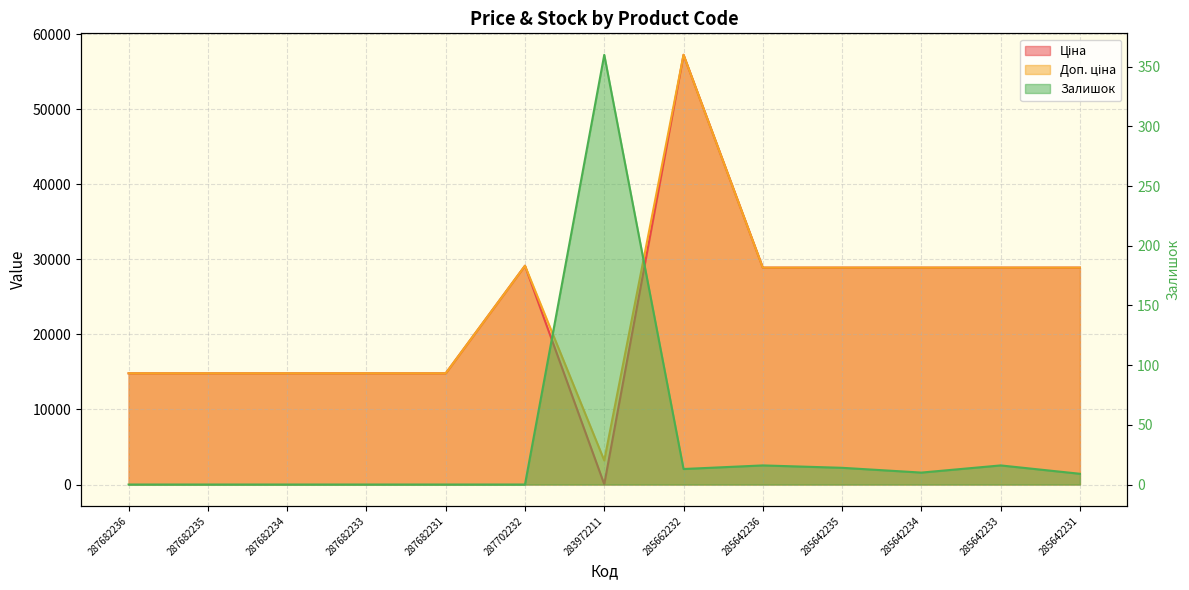

True or false: Доп. ціна has a value of 6032.1 at 285642235.

False